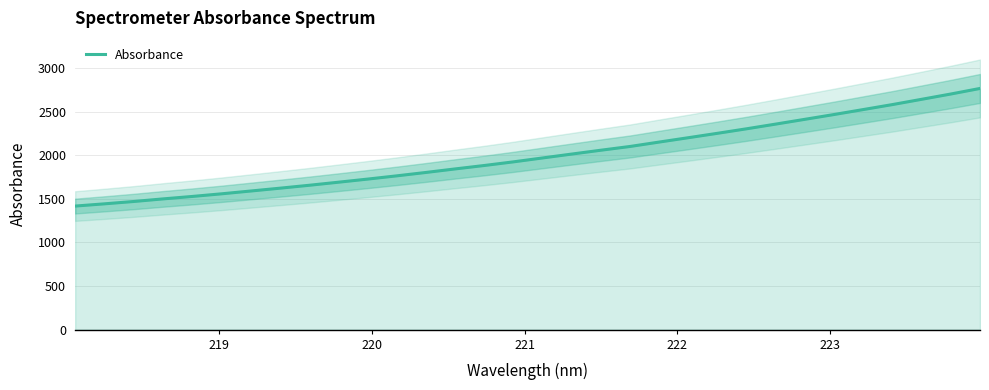

What is the maximum value for Absorbance?

2767.5